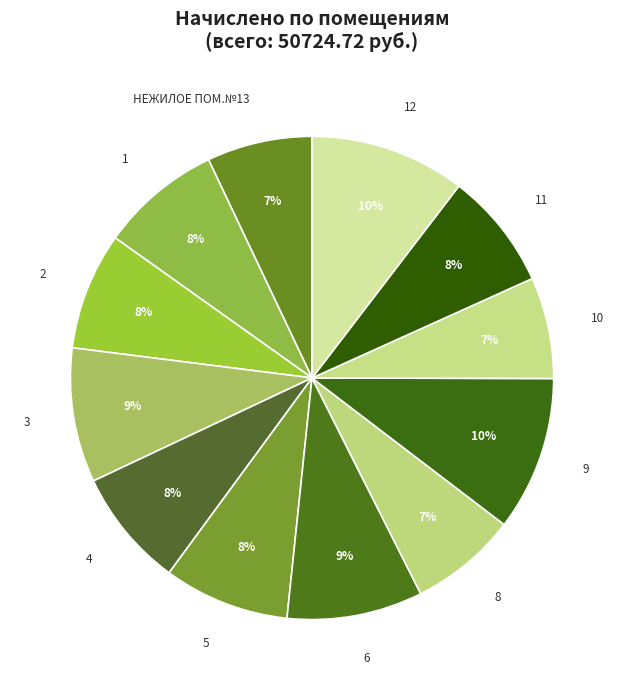

To the nearest percent, what is the combined percentage of 1 and 2?

16%